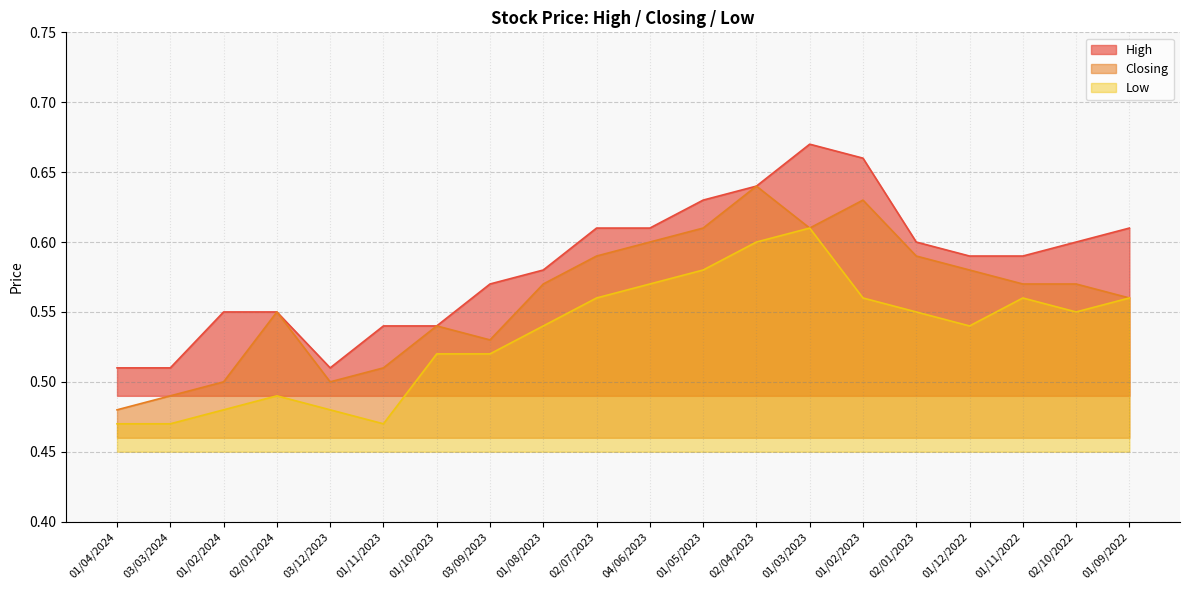

Is it true that Closing equals 0.9 at 01/02/2023?

False